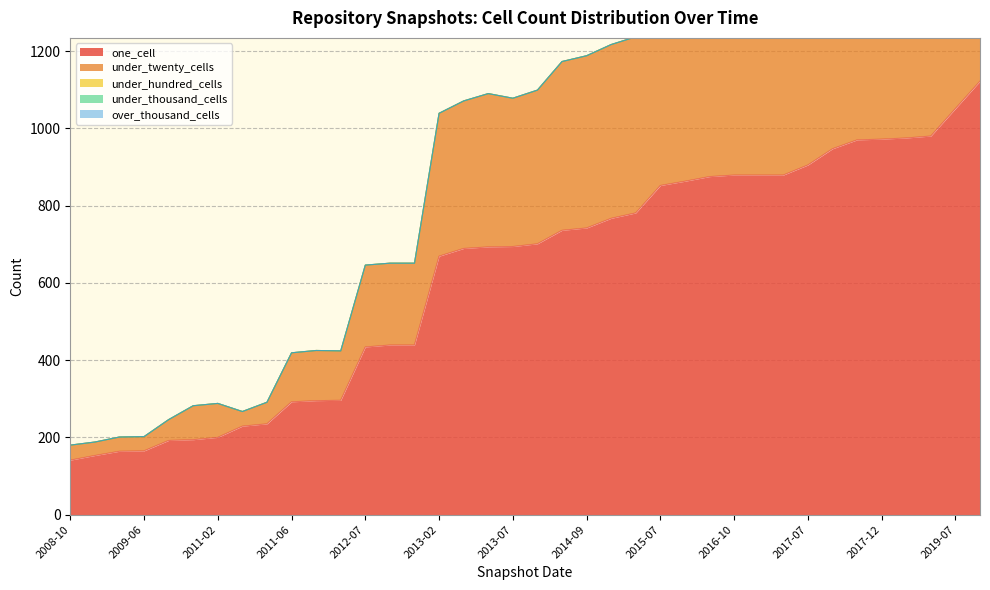

Between 2015-10 and 2016-10, which series saw the biggest shift?

under_twenty_cells